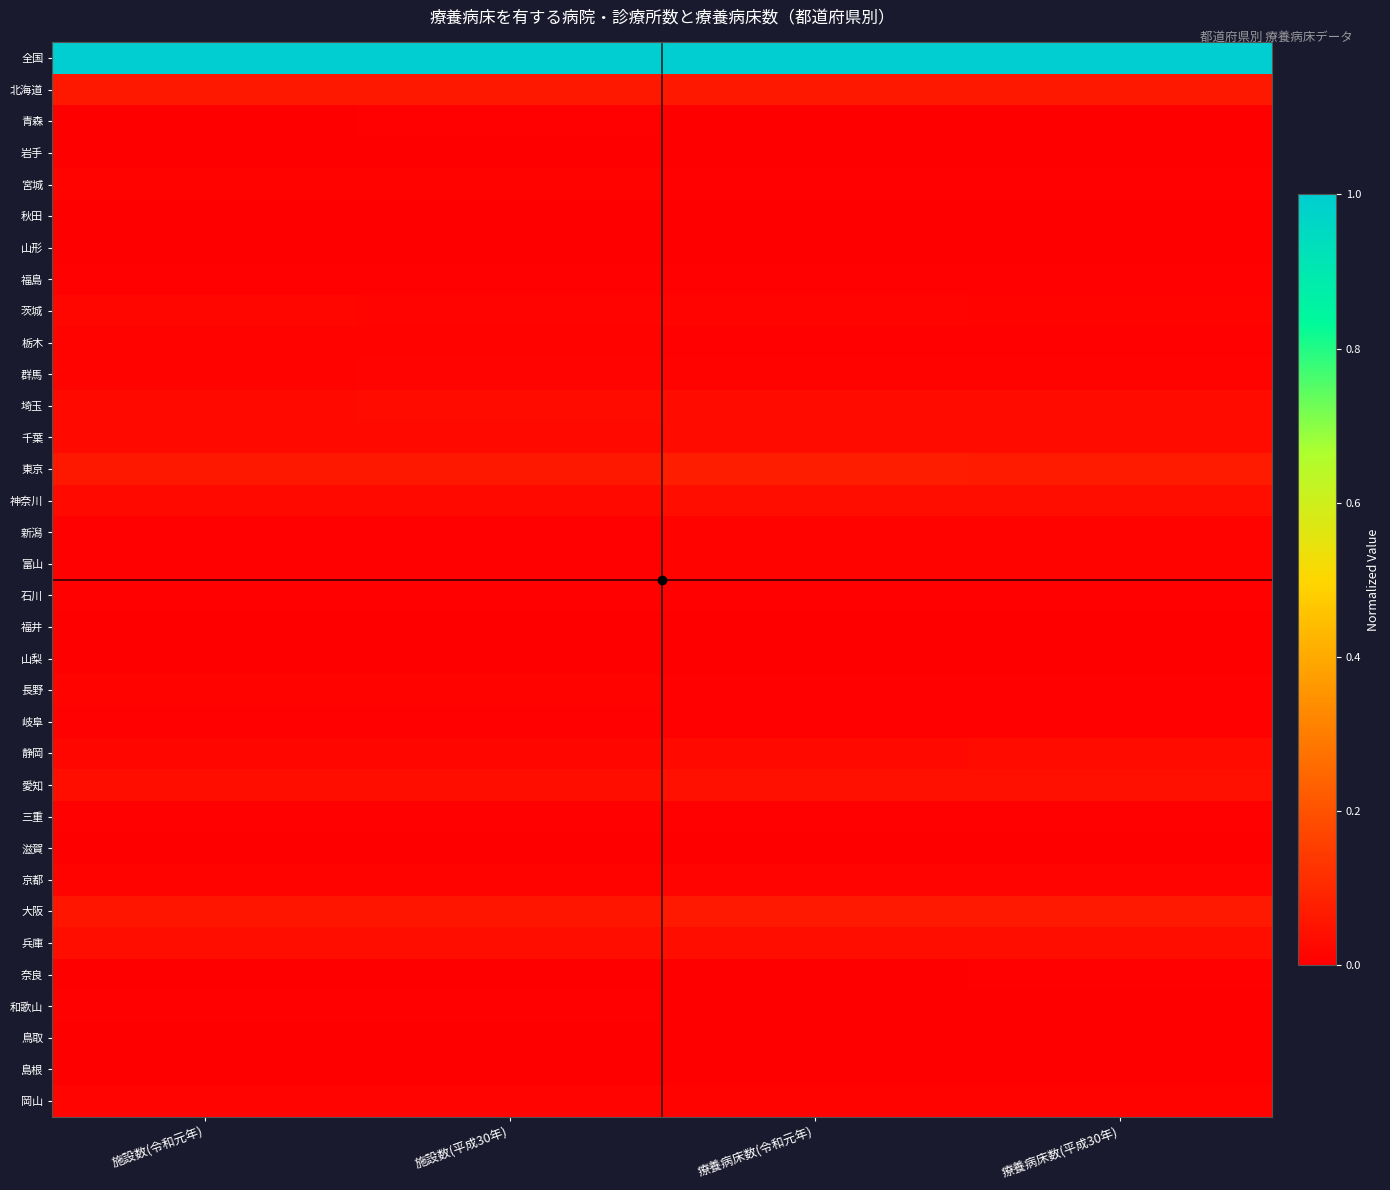

What is the total value across all series at 療養病床数(平成30年)?

1.5